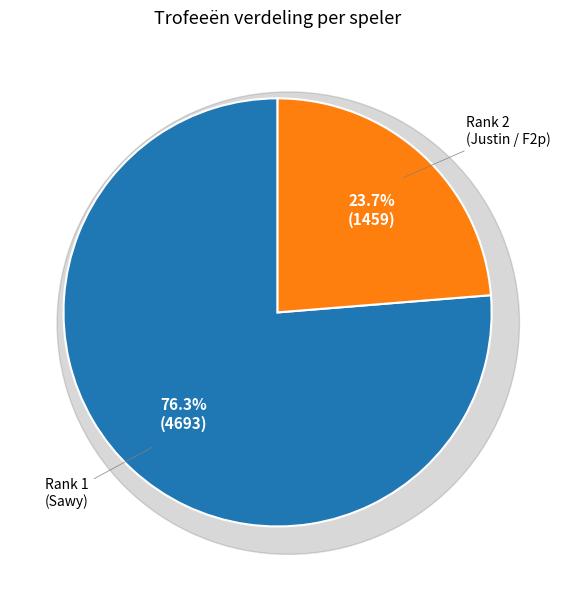

Does 1 account for over 50% of the chart?

Yes